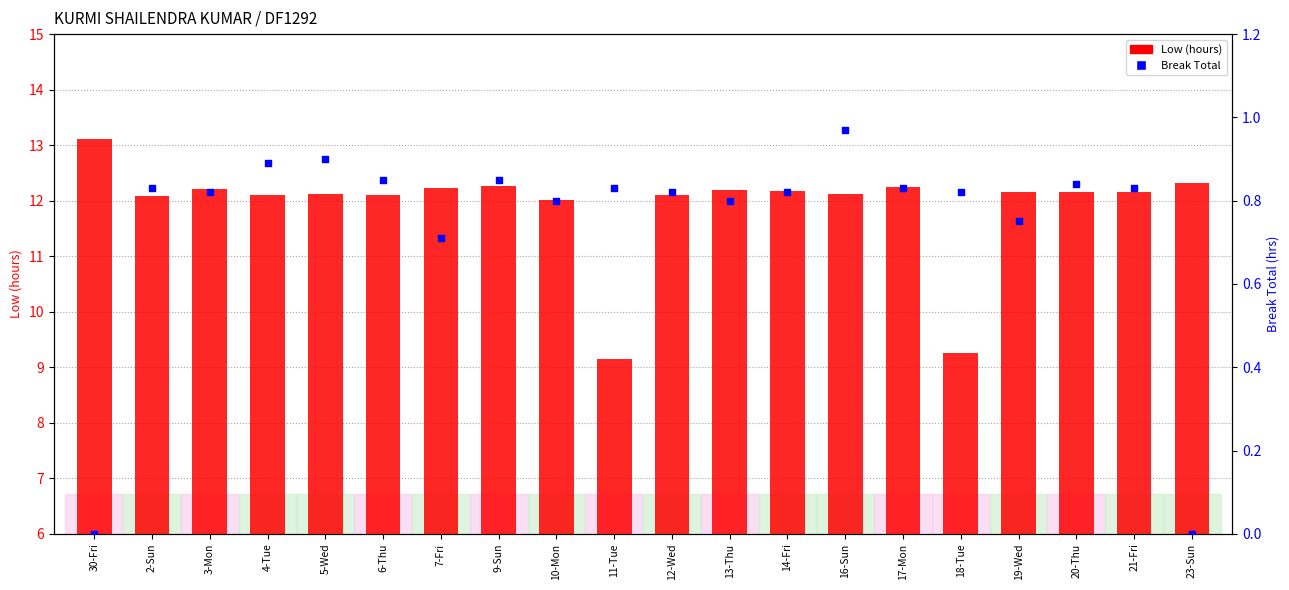

At how many categories does at least one series exceed 4?

20